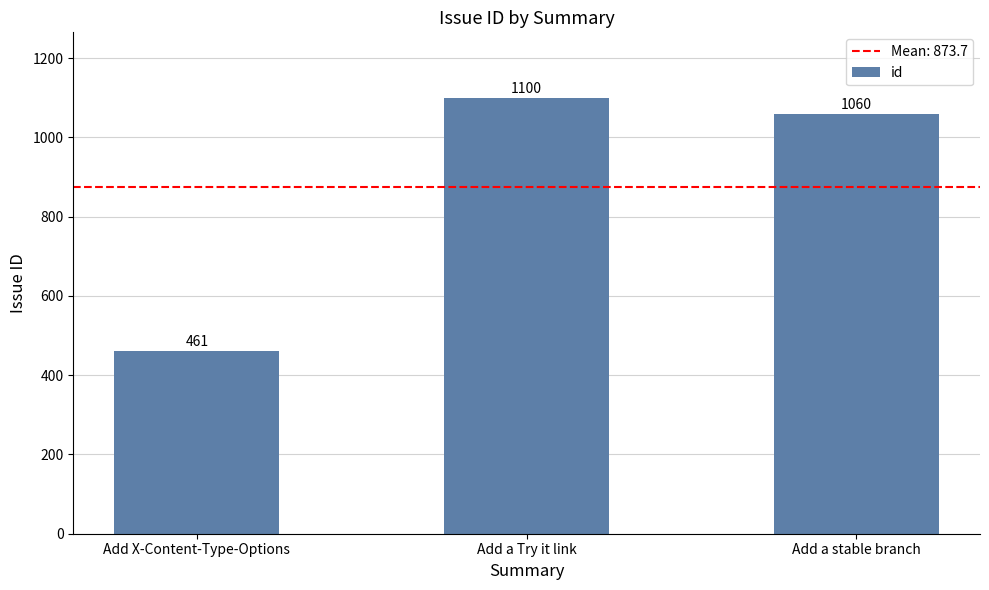

Where does the data first go above 1060?

Add a Try it link